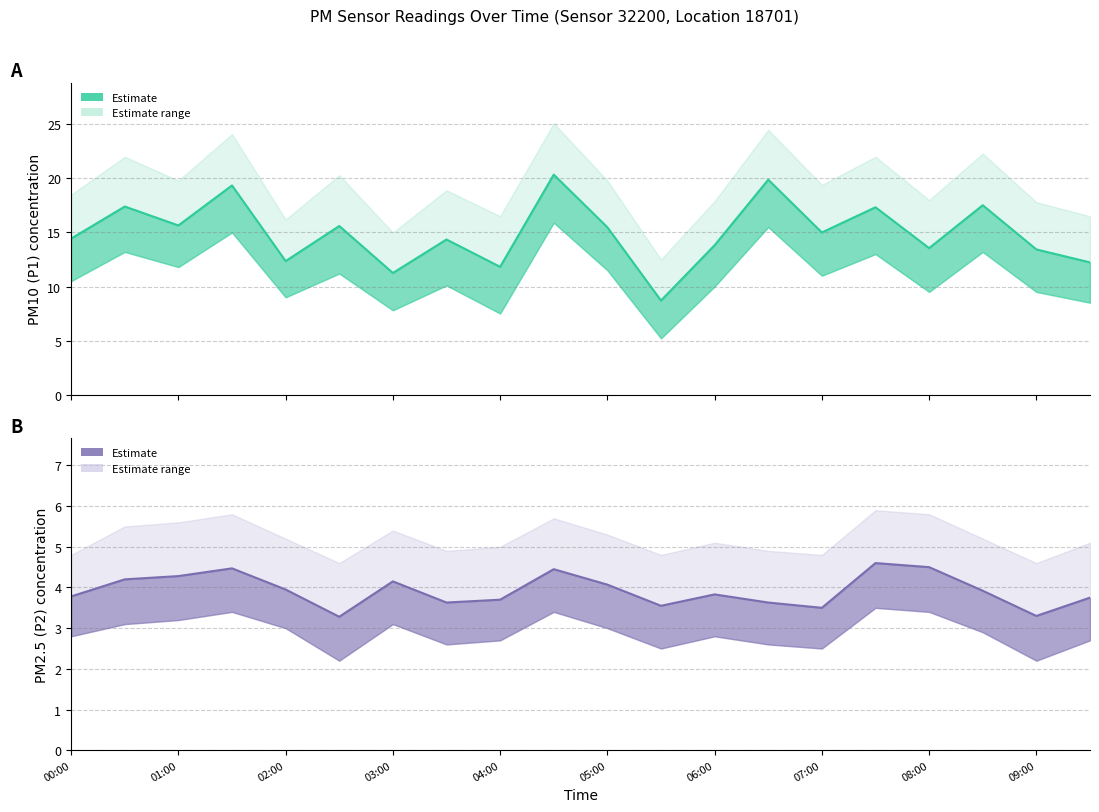

In P2 estimate, how many points are lower than both neighbors (excluding endpoints)?

5